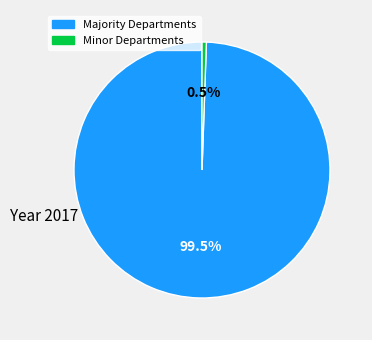

Is there a majority slice in this chart?

Yes